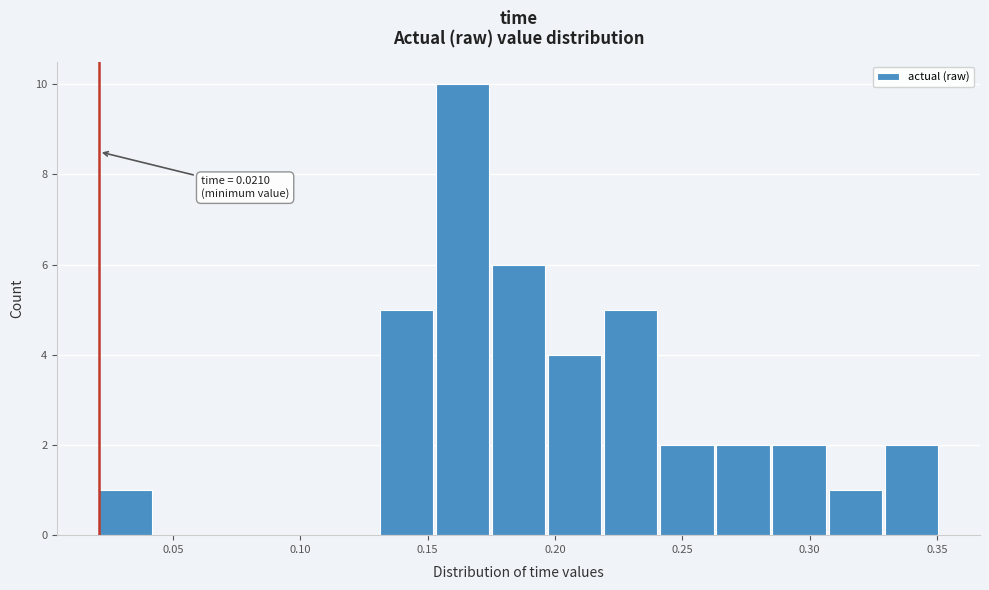

Which range on the x-axis has the tallest bar?

0.155 to 0.175